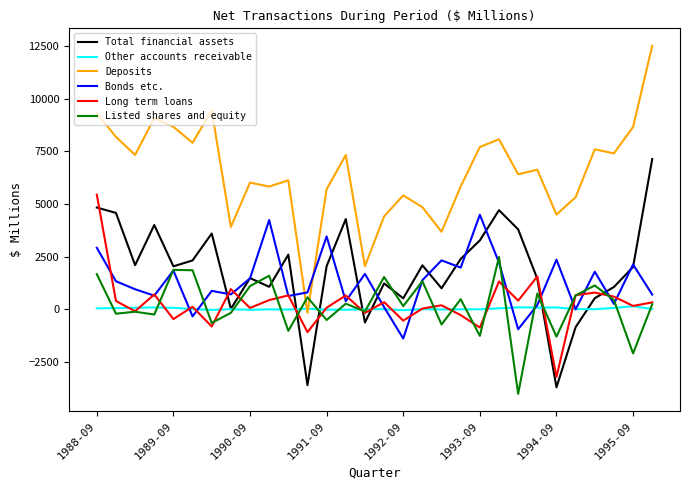

What is the minimum value shown in the chart?

-4012